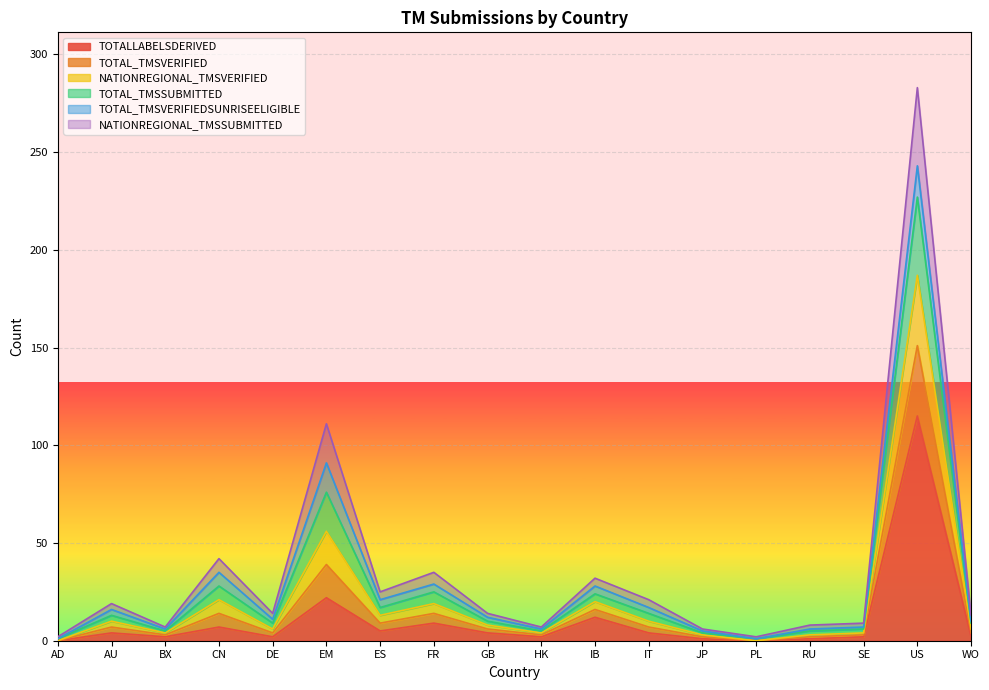

Does the chart display data point markers on the line(s)?

No